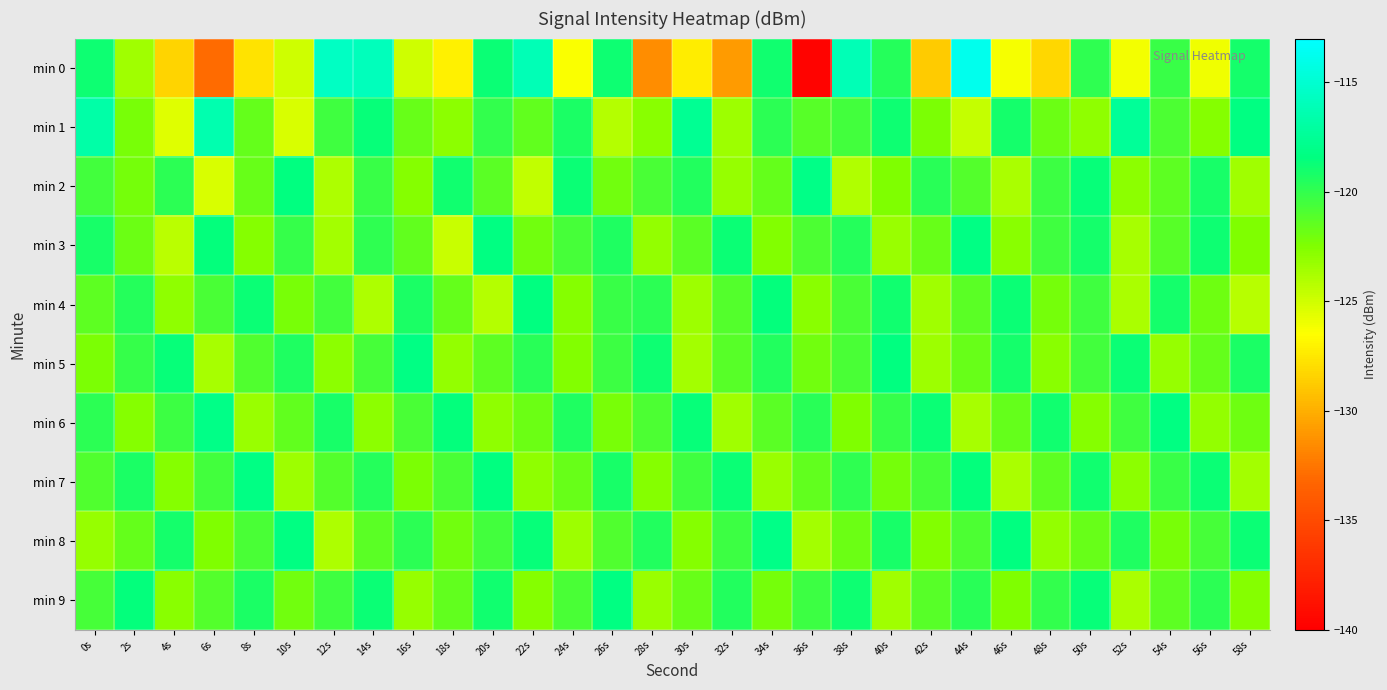

Reading left to right, what are all the values shown in this chart?

min 0: 0s=-118.9	2s=-123.5	4s=-128.3	6s=-133.0	8s=-127.8	10s=-125.0	12s=-115.6	14s=-115.9	16s=-125.0	18s=-127.1	20s=-118.7	22s=-116.1	24s=-126.4	26s=-118.9	28s=-131.6	30s=-127.3	32s=-130.9	34s=-118.9	36s=-139.8	38s=-116.1	40s=-119.6	42s=-128.7	44s=-113.8	46s=-126.2	48s=-128.2	50s=-119.9	52s=-126.1	54s=-120.2	56s=-126.0	58s=-119.1
min 1: 0s=-116.8	2s=-122.2	4s=-125.5	6s=-116.4	8s=-121.6	10s=-125.3	12s=-120.4	14s=-118.7	16s=-121.7	18s=-122.8	20s=-120.0	22s=-121.5	24s=-119.3	26s=-124.1	28s=-122.8	30s=-117.6	32s=-123.4	34s=-119.8	36s=-121.2	38s=-120.5	40s=-118.9	42s=-122.3	44s=-124.7	46s=-119.1	48s=-121.8	50s=-123.0	52s=-117.4	54s=-120.9	56s=-122.6	58s=-118.3
min 2: 0s=-120.5	2s=-122.1	4s=-119.8	6s=-125.3	8s=-121.7	10s=-118.4	12s=-123.9	14s=-120.2	16s=-122.6	18s=-119.0	20s=-121.3	22s=-124.5	24s=-118.7	26s=-122.0	28s=-120.8	30s=-119.5	32s=-123.2	34s=-121.6	36s=-118.1	38s=-124.0	40s=-122.4	42s=-119.7	44s=-121.1	46s=-123.8	48s=-120.3	50s=-118.6	52s=-122.9	54s=-121.4	56s=-119.2	58s=-123.5
min 3: 0s=-119.2	2s=-121.8	4s=-124.3	6s=-118.5	8s=-122.7	10s=-120.1	12s=-123.6	14s=-119.9	16s=-121.5	18s=-124.8	20s=-118.3	22s=-122.0	24s=-120.6	26s=-119.4	28s=-123.1	30s=-121.3	32s=-118.8	34s=-122.5	36s=-120.9	38s=-119.6	40s=-123.3	42s=-121.7	44s=-118.2	46s=-122.8	48s=-120.4	50s=-119.1	52s=-123.7	54s=-121.2	56s=-118.9	58s=-122.4
min 4: 0s=-121.4	2s=-119.6	4s=-123.0	6s=-120.8	8s=-118.7	10s=-122.2	12s=-120.5	14s=-123.9	16s=-119.3	18s=-121.6	20s=-124.1	22s=-118.4	24s=-122.7	26s=-120.2	28s=-119.8	30s=-123.4	32s=-121.1	34s=-118.5	36s=-122.8	38s=-120.7	40s=-119.0	42s=-123.5	44s=-121.3	46s=-118.8	48s=-122.1	50s=-120.4	52s=-123.8	54s=-119.1	56s=-121.9	58s=-124.2
min 5: 0s=-122.3	2s=-120.1	4s=-118.6	6s=-123.7	8s=-121.0	10s=-119.4	12s=-122.9	14s=-120.6	16s=-118.2	18s=-123.1	20s=-121.4	22s=-119.7	24s=-122.5	26s=-120.3	28s=-118.9	30s=-123.6	32s=-121.2	34s=-119.5	36s=-122.0	38s=-120.8	40s=-118.4	42s=-123.4	44s=-121.7	46s=-119.1	48s=-122.8	50s=-120.5	52s=-118.7	54s=-123.2	56s=-121.6	58s=-119.3
min 6: 0s=-119.8	2s=-122.6	4s=-120.3	6s=-118.1	8s=-123.3	10s=-121.5	12s=-119.2	14s=-122.9	16s=-120.7	18s=-118.5	20s=-123.0	22s=-121.8	24s=-119.4	26s=-122.2	28s=-120.9	30s=-118.6	32s=-123.5	34s=-121.3	36s=-119.7	38s=-122.4	40s=-120.1	42s=-118.8	44s=-123.7	46s=-121.6	48s=-119.0	50s=-122.7	52s=-120.4	54s=-118.3	56s=-123.1	58s=-121.9
min 7: 0s=-121.0	2s=-119.3	4s=-122.7	6s=-120.5	8s=-118.2	10s=-123.4	12s=-121.1	14s=-119.6	16s=-122.3	18s=-120.8	20s=-118.4	22s=-123.0	24s=-121.7	26s=-119.2	28s=-122.6	30s=-120.4	32s=-118.7	34s=-123.3	36s=-121.5	38s=-119.9	40s=-122.1	42s=-120.6	44s=-118.5	46s=-123.8	48s=-121.4	50s=-119.0	52s=-122.9	54s=-120.2	56s=-118.8	58s=-123.6
min 8: 0s=-123.2	2s=-121.6	4s=-119.1	6s=-122.4	8s=-120.7	10s=-118.3	12s=-123.9	14s=-121.3	16s=-119.8	18s=-122.0	20s=-120.5	22s=-118.6	24s=-123.4	26s=-121.0	28s=-119.5	30s=-122.7	32s=-120.3	34s=-118.1	36s=-123.6	38s=-121.8	40s=-119.2	42s=-122.5	44s=-120.9	46s=-118.4	48s=-123.1	50s=-121.7	52s=-119.4	54s=-122.2	56s=-120.6	58s=-118.8
min 9: 0s=-120.6	2s=-118.5	4s=-122.8	6s=-121.1	8s=-119.3	10s=-122.0	12s=-120.4	14s=-118.7	16s=-123.2	18s=-121.5	20s=-119.0	22s=-122.6	24s=-120.8	26s=-118.3	28s=-123.3	30s=-121.7	32s=-119.5	34s=-122.1	36s=-120.3	38s=-118.9	40s=-123.5	42s=-121.2	44s=-119.7	46s=-122.4	48s=-120.0	50s=-118.6	52s=-123.8	54s=-121.4	56s=-119.8	58s=-122.7